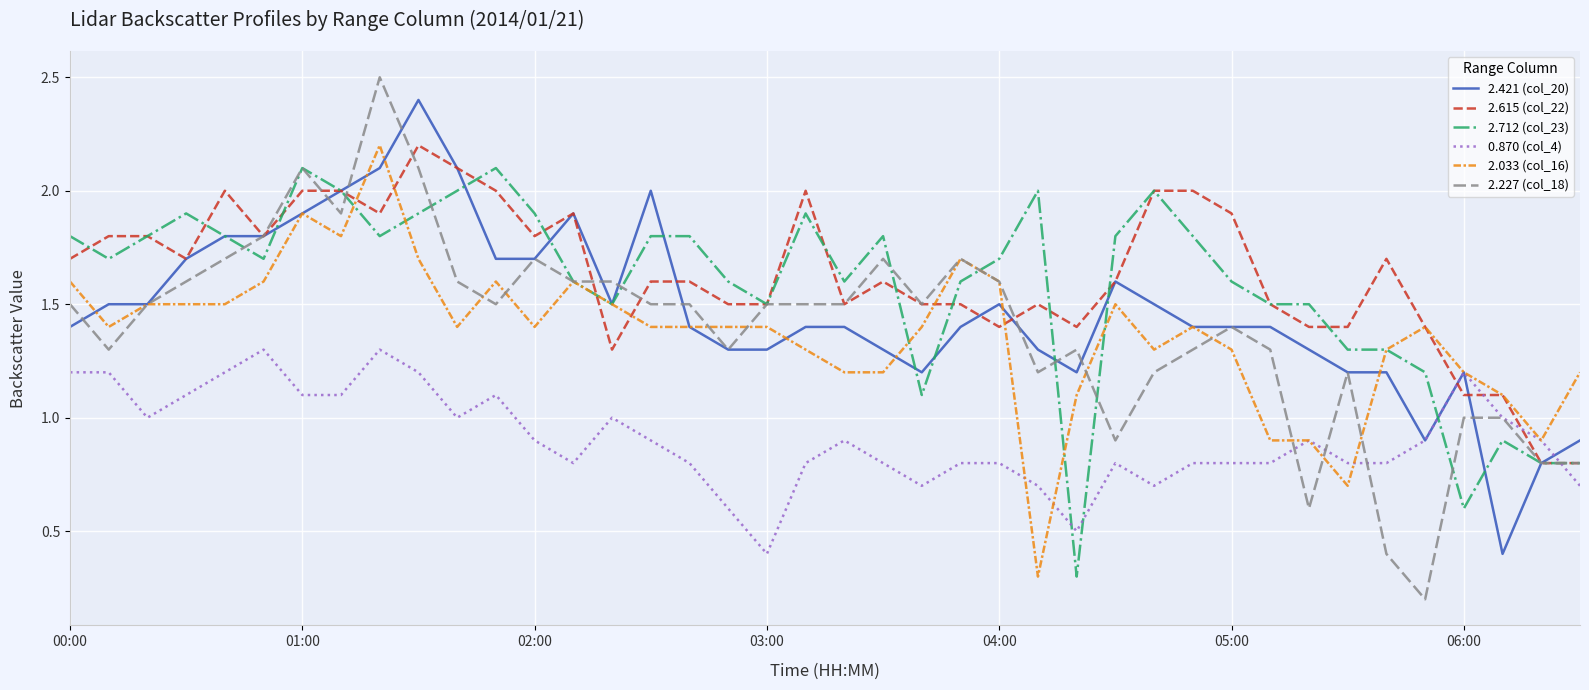

What is the maximum value shown in the chart?

2.5